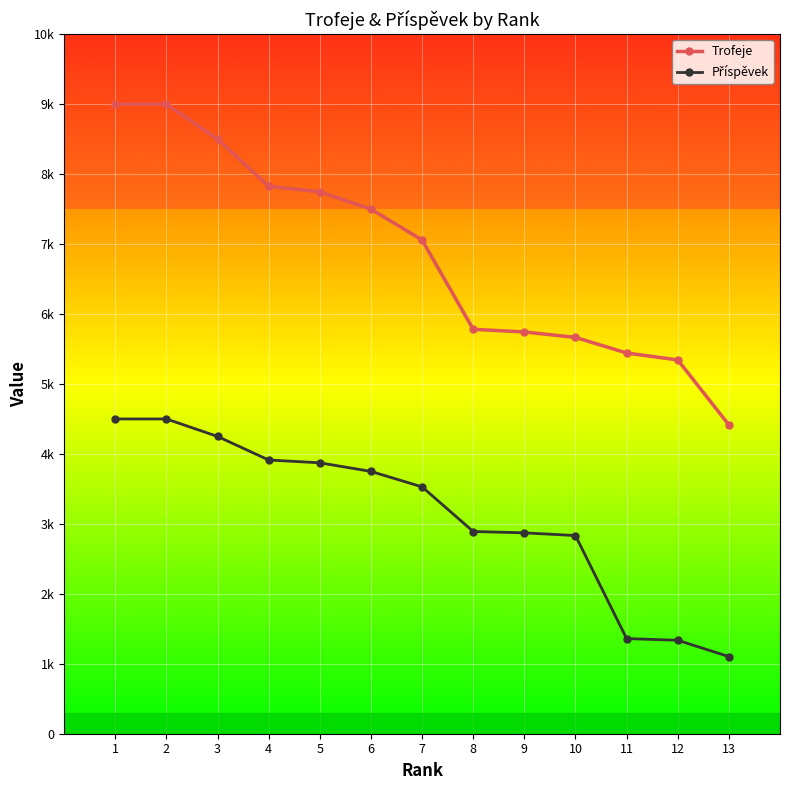

The value of Příspěvek at 2 is 4500. True or false?

True